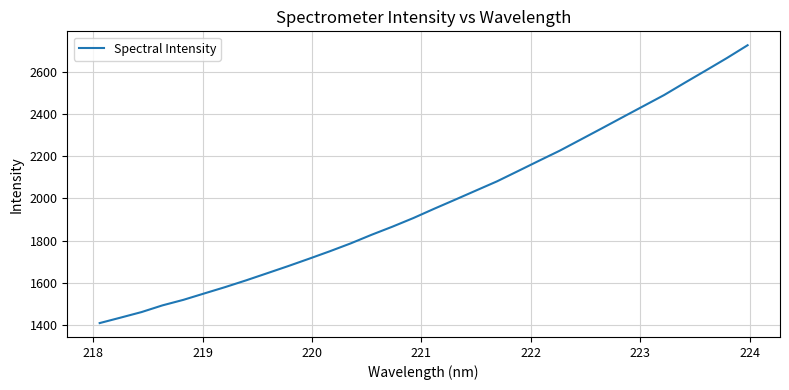

What is the difference between the maximum and minimum values?

1314.9